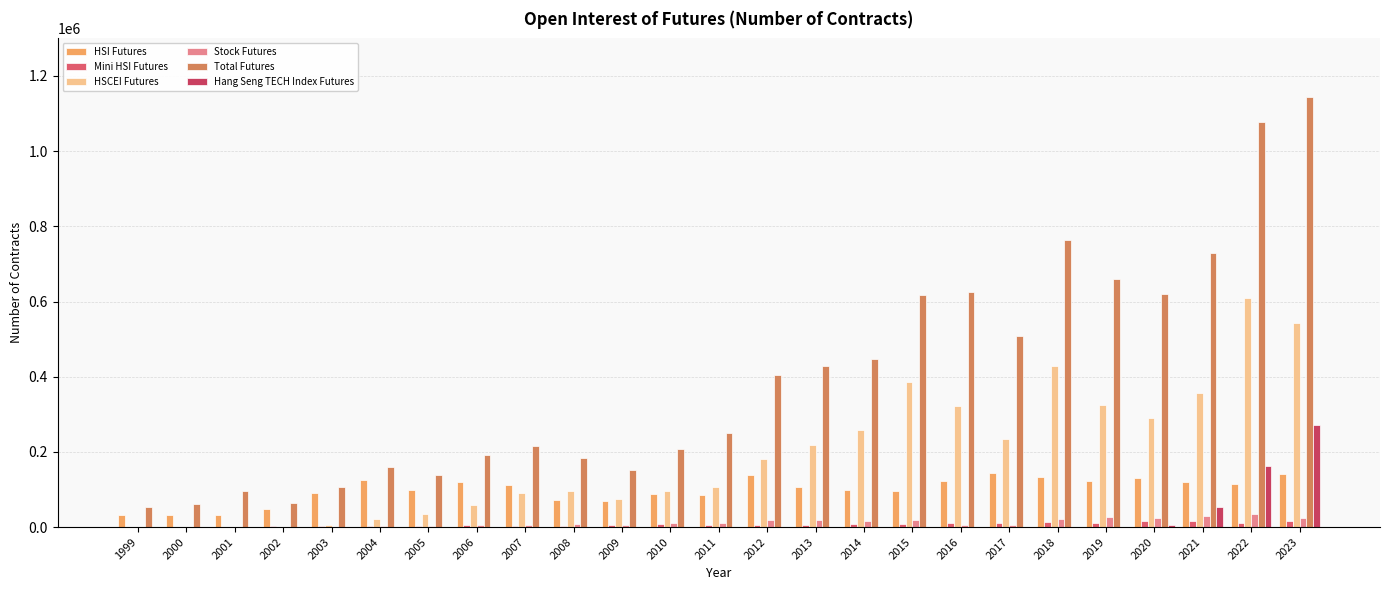

What is the value of the HSI Futures bar at the 22nd from the left?

129721